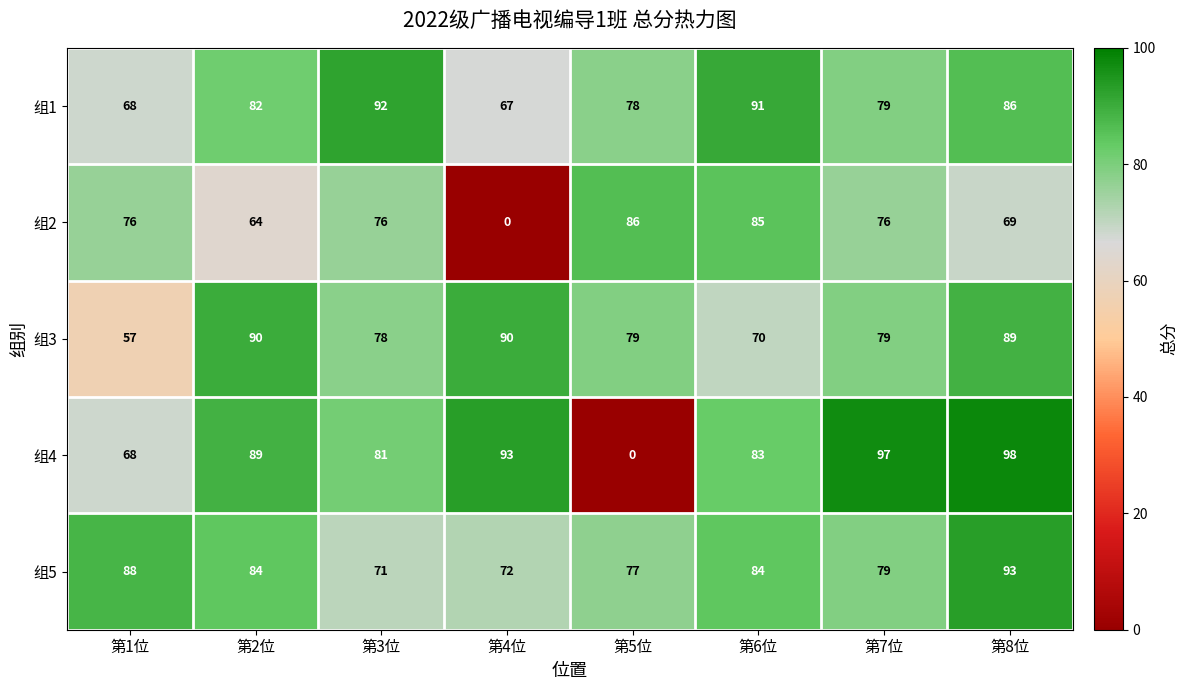

At how many categories does at least one series exceed 54?

8